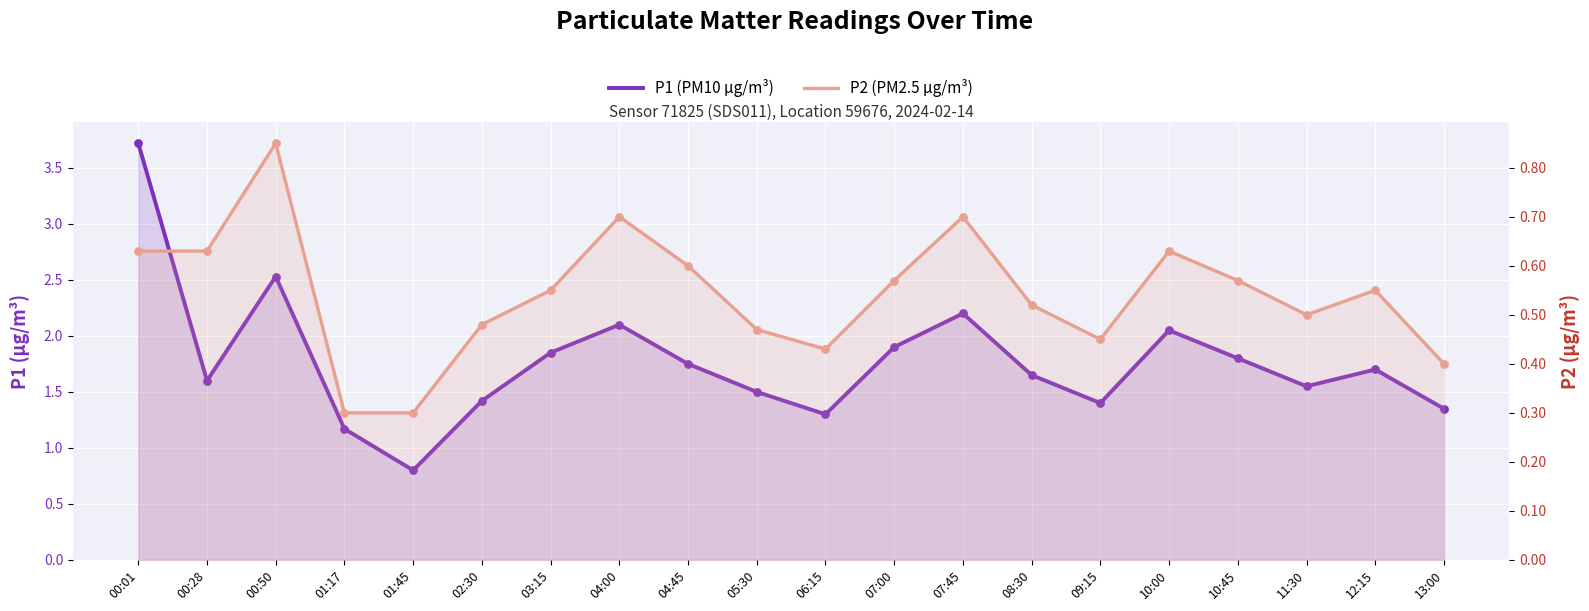

What are all the series names shown in the legend?

P1, P2